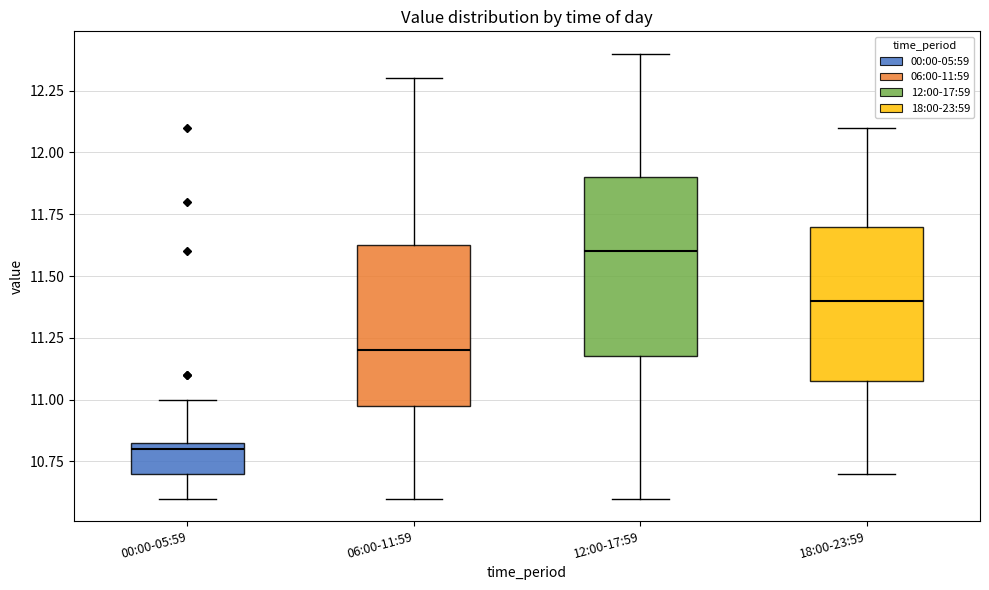

Where is the upper edge of the box for 12:00-17:59 on the y-axis? The values are not printed on the chart, so give them approximately, as read against the axis.

11.90